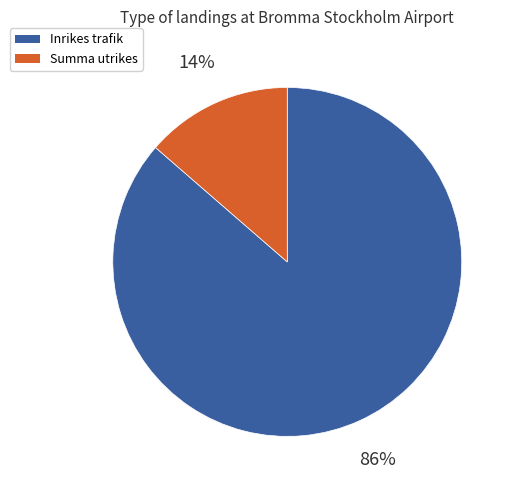

What percentage is the Summa utrikes slice, to the nearest percent?

14%